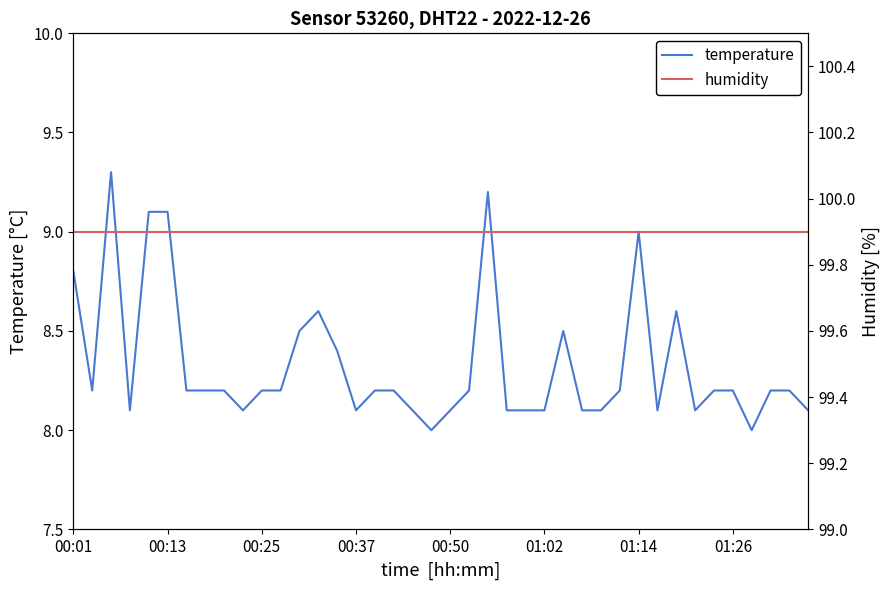

True or false: temperature and humidity intersect in this chart.

False